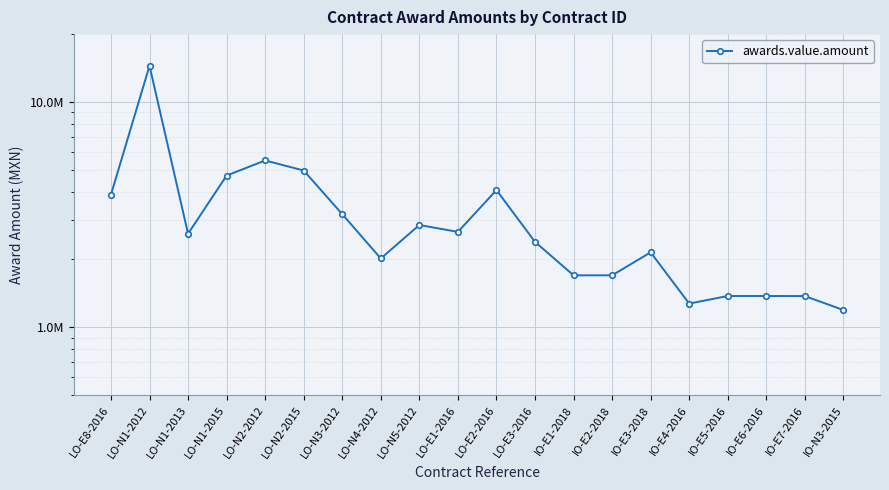

What value does the data have at LO-N3-2012?

3176804.4